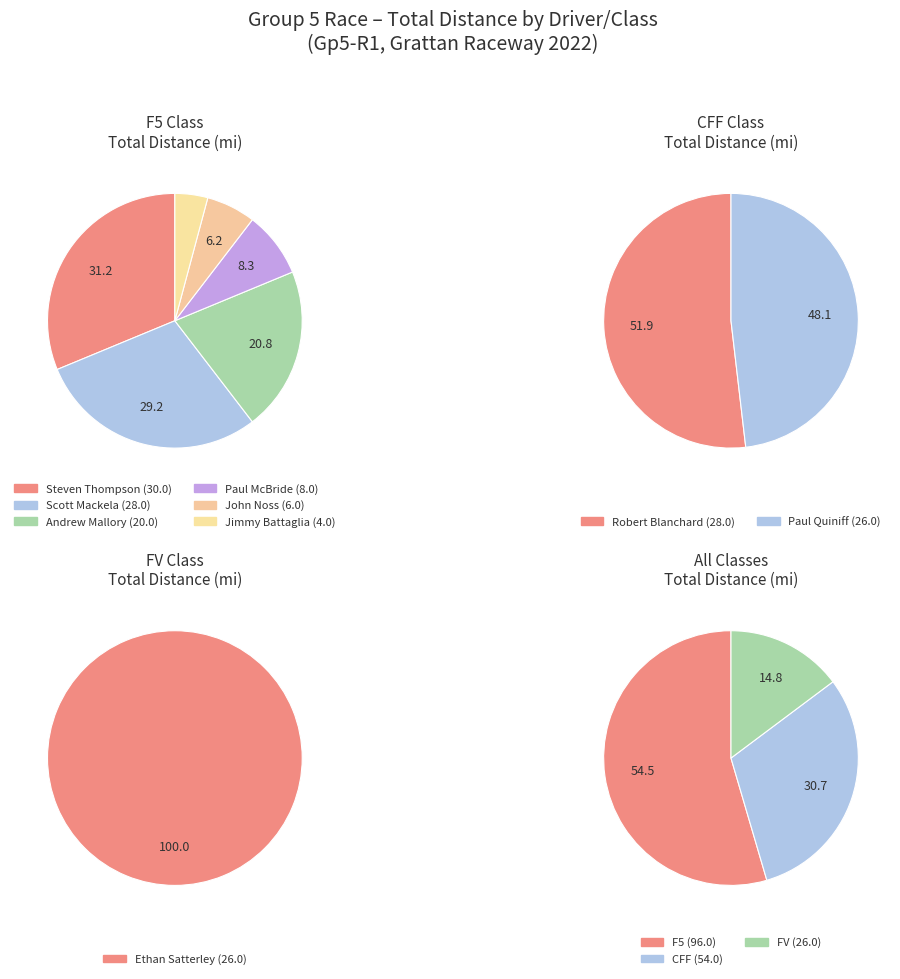

Do 0 and 4 together represent more than half of the pie?

Yes